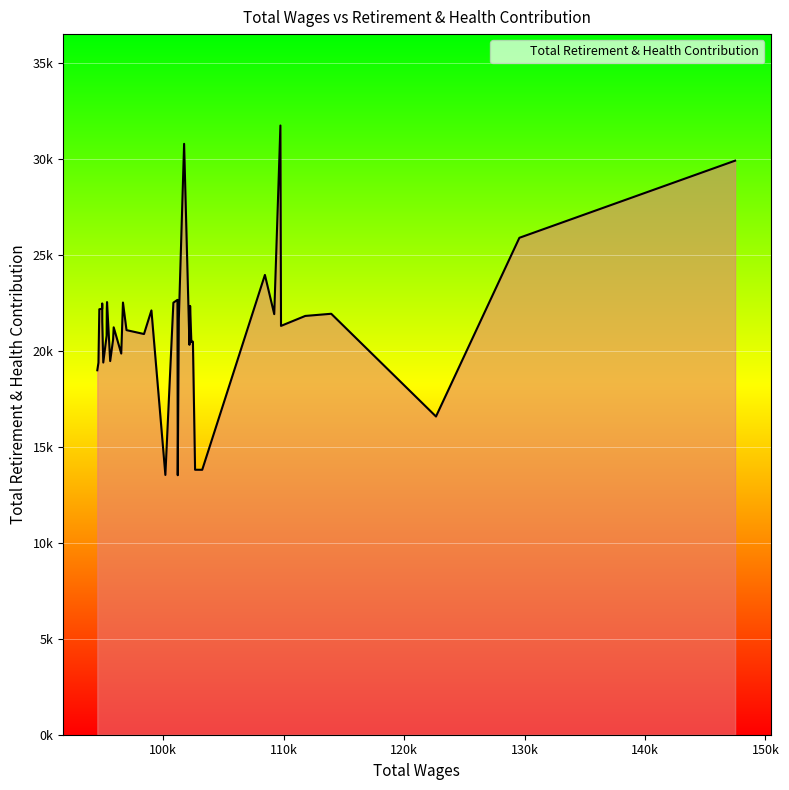

What is the difference between the maximum and minimum values?

18215